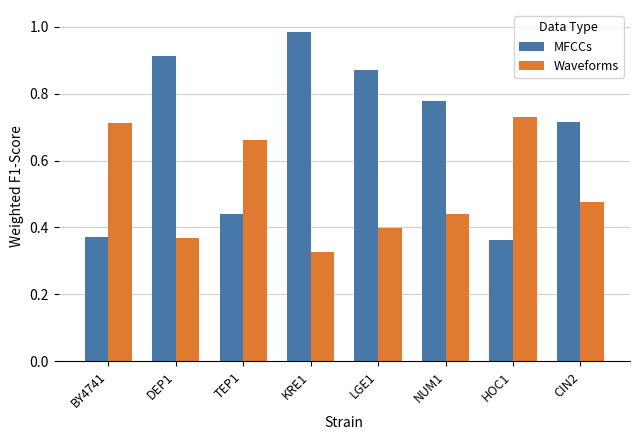

True or false: Waveforms has a value of 0.4 at LGE1.

True